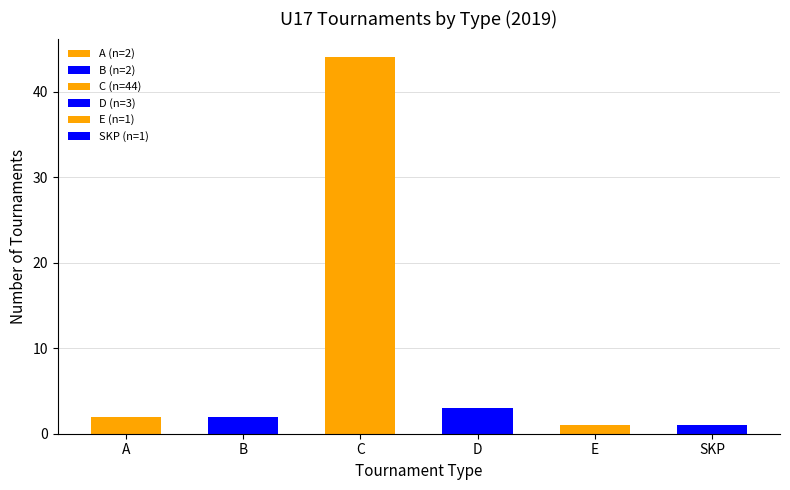

Where is the data nearest to the value 22?

D